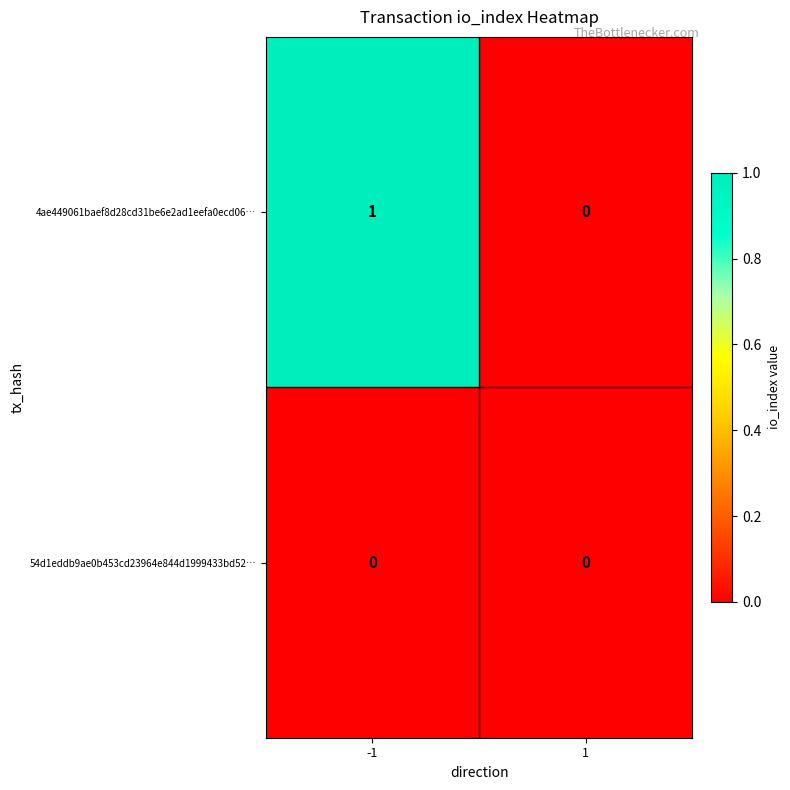

Which series has the largest range (max minus min)?

4ae449061baef8d28cd31be6e2ad1eefa0ecd06…